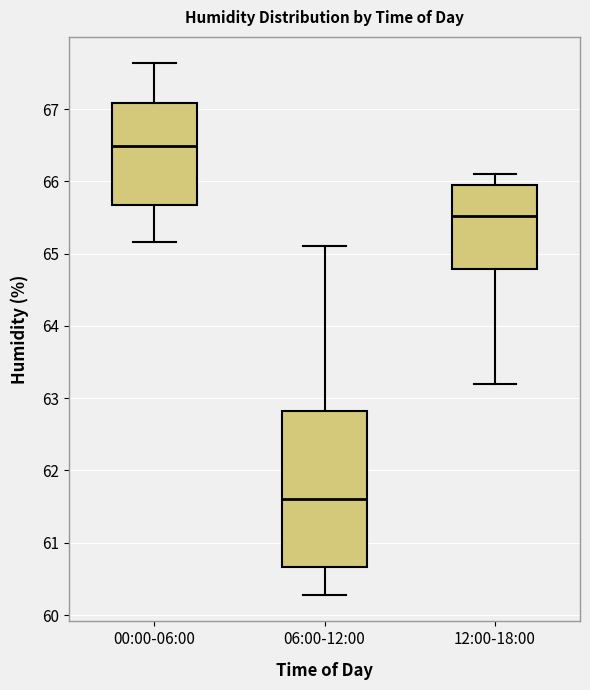

Comparing the boxes themselves (not the whiskers), which one is the tallest?

06:00-12:00